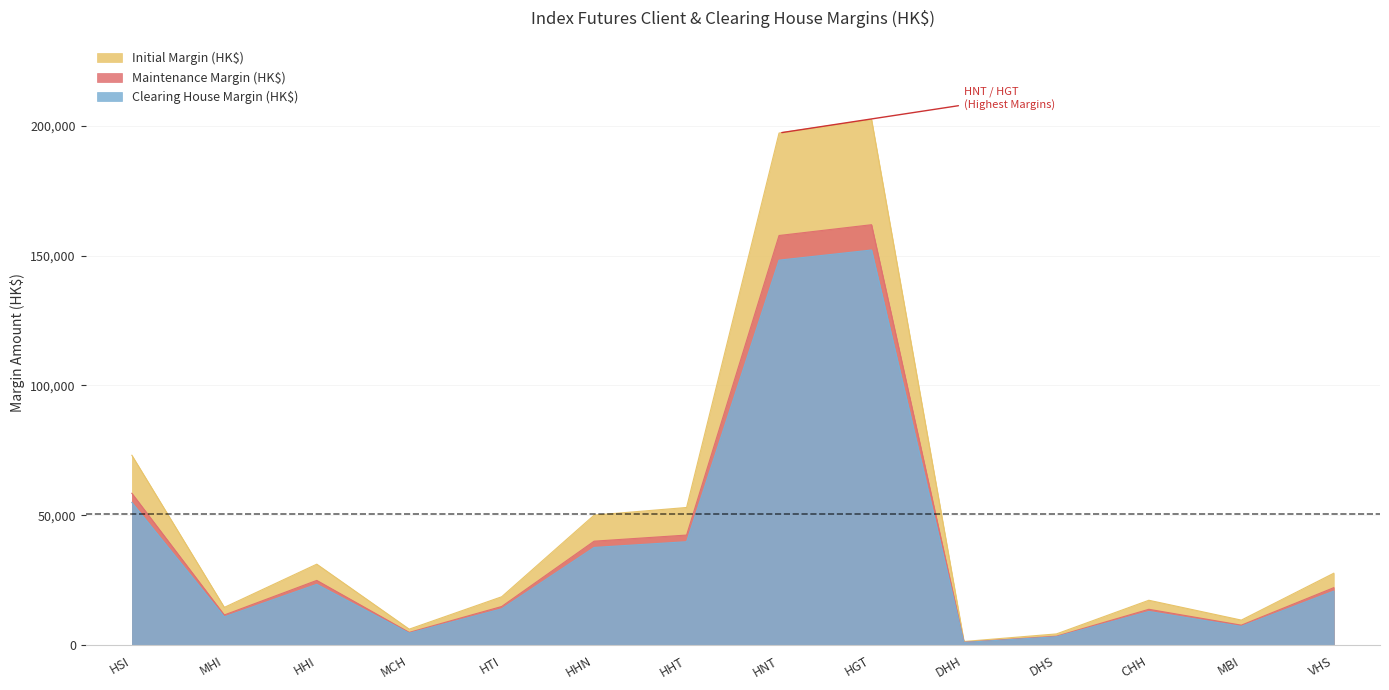

At which category is the sum across all series the highest?

HGT